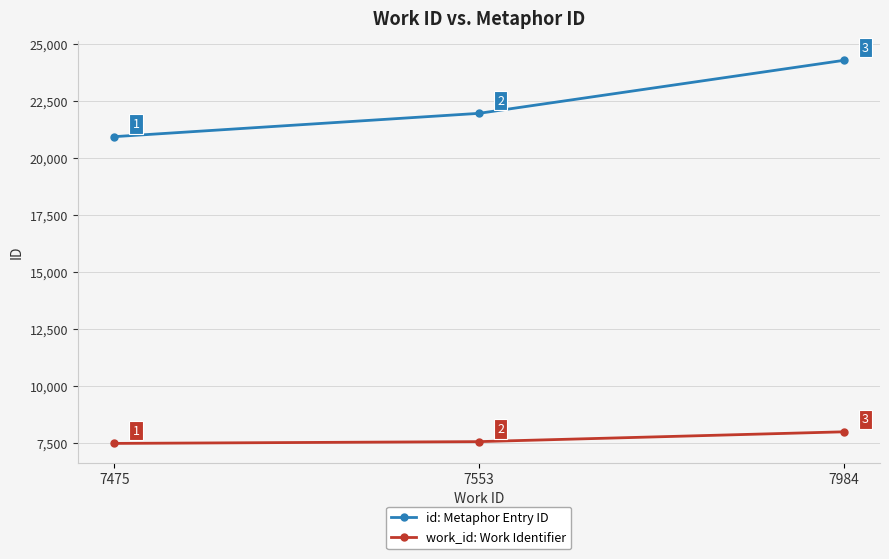

Rank the categories by work_id: Work Identifier value from highest to lowest.

7984, 7553, 7475